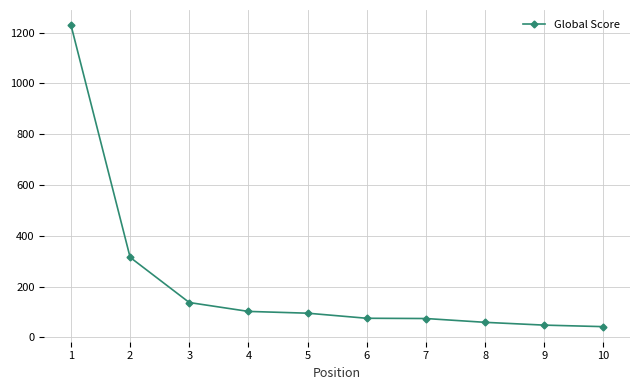

The value at 2 is 315. True or false?

True